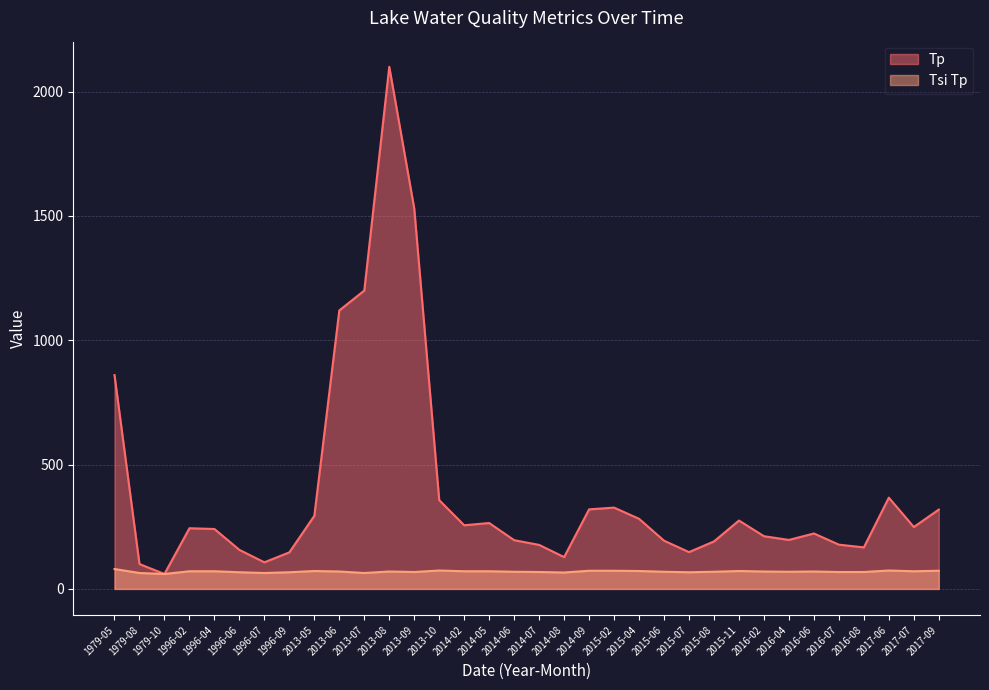

At which category is the sum across all series the highest?

2013-08